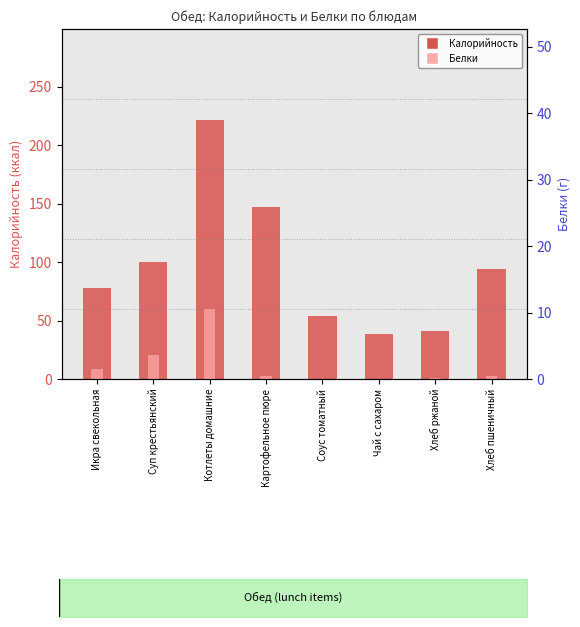

Is the value of Калорийность at Хлеб ржаной greater than the value of Белки at Соус томатный?

Yes